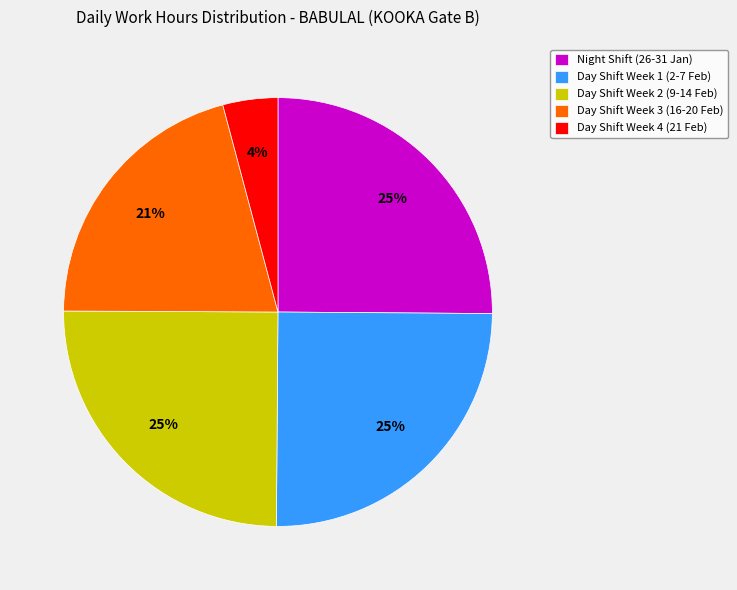

To the nearest percent, what portion does Day Shift Week 4 (21 Feb) represent?

4%